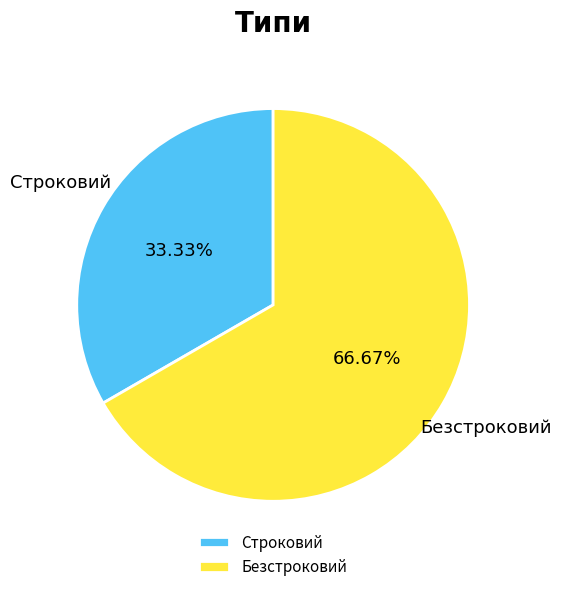

What percentage is the Безстроковий slice, to the nearest percent?

67%